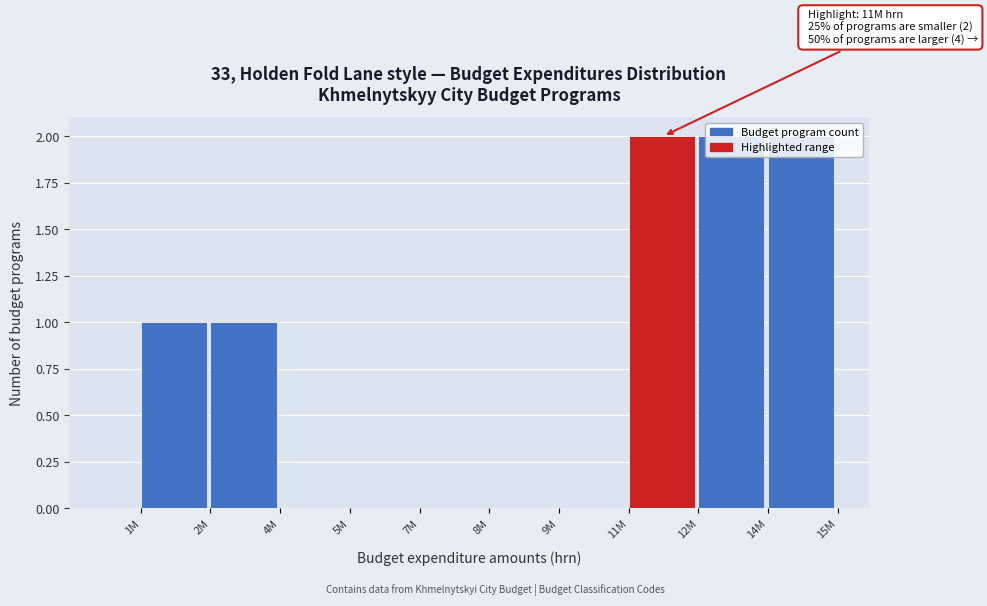

Which has a higher value, 2M or 5M?

2M